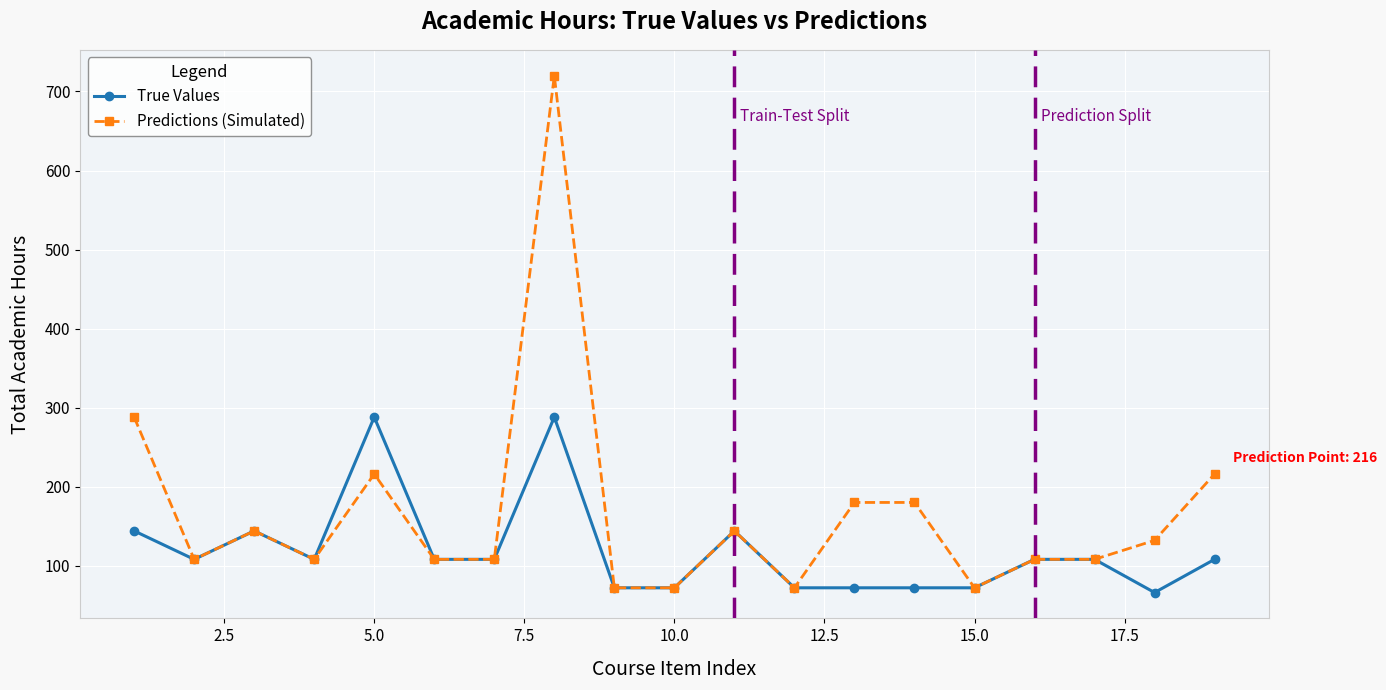

What are all the series names shown in the legend?

True Values, Predictions (Simulated)